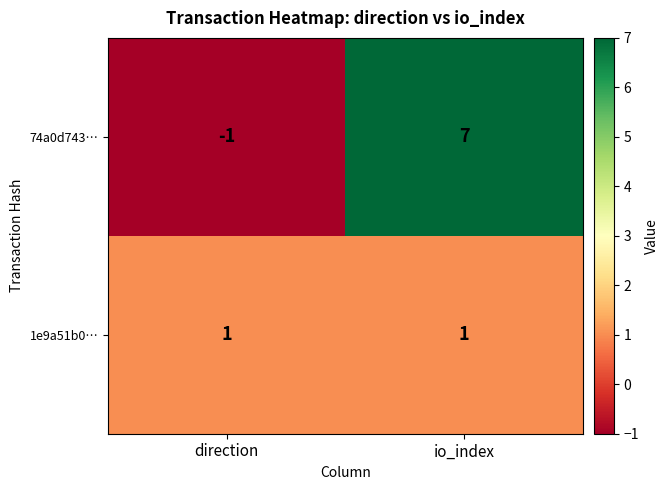

Is it true that 74a0d743… equals 12 at io_index?

False